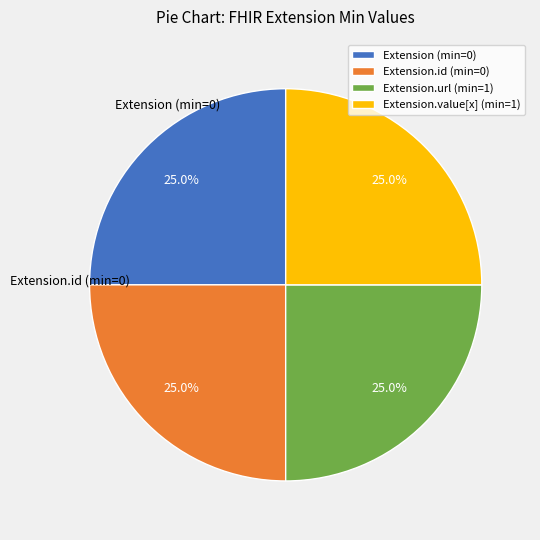

To the nearest percent, what is the difference between the largest and smallest slice percentages?

0%